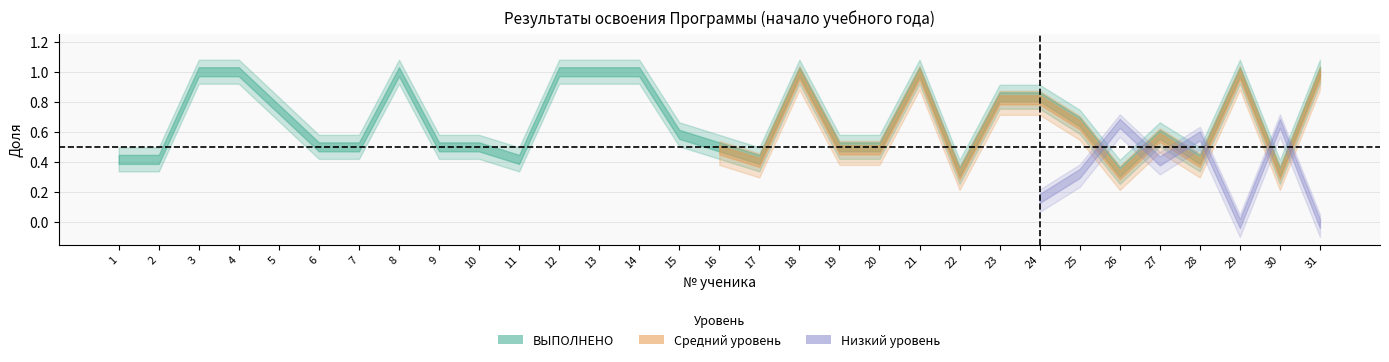

At which label is Средний уровень closest to 0?

22